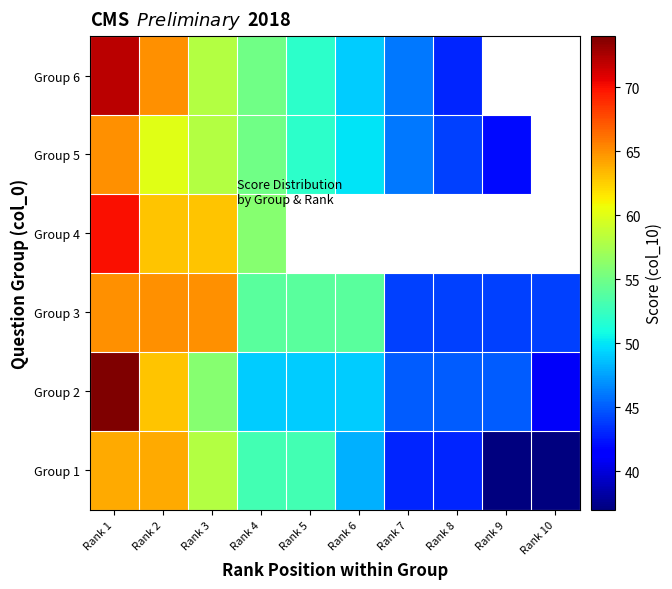

Read the Group 2 value at Rank 5.

49.0